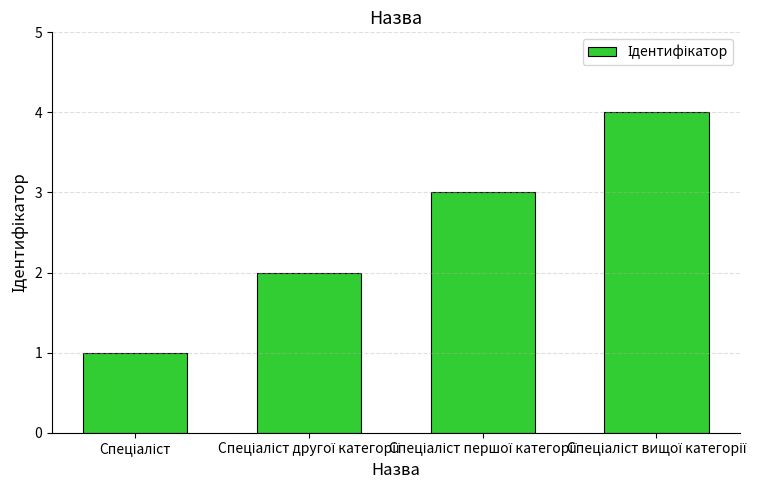

How many values are between 2 and 4?

3